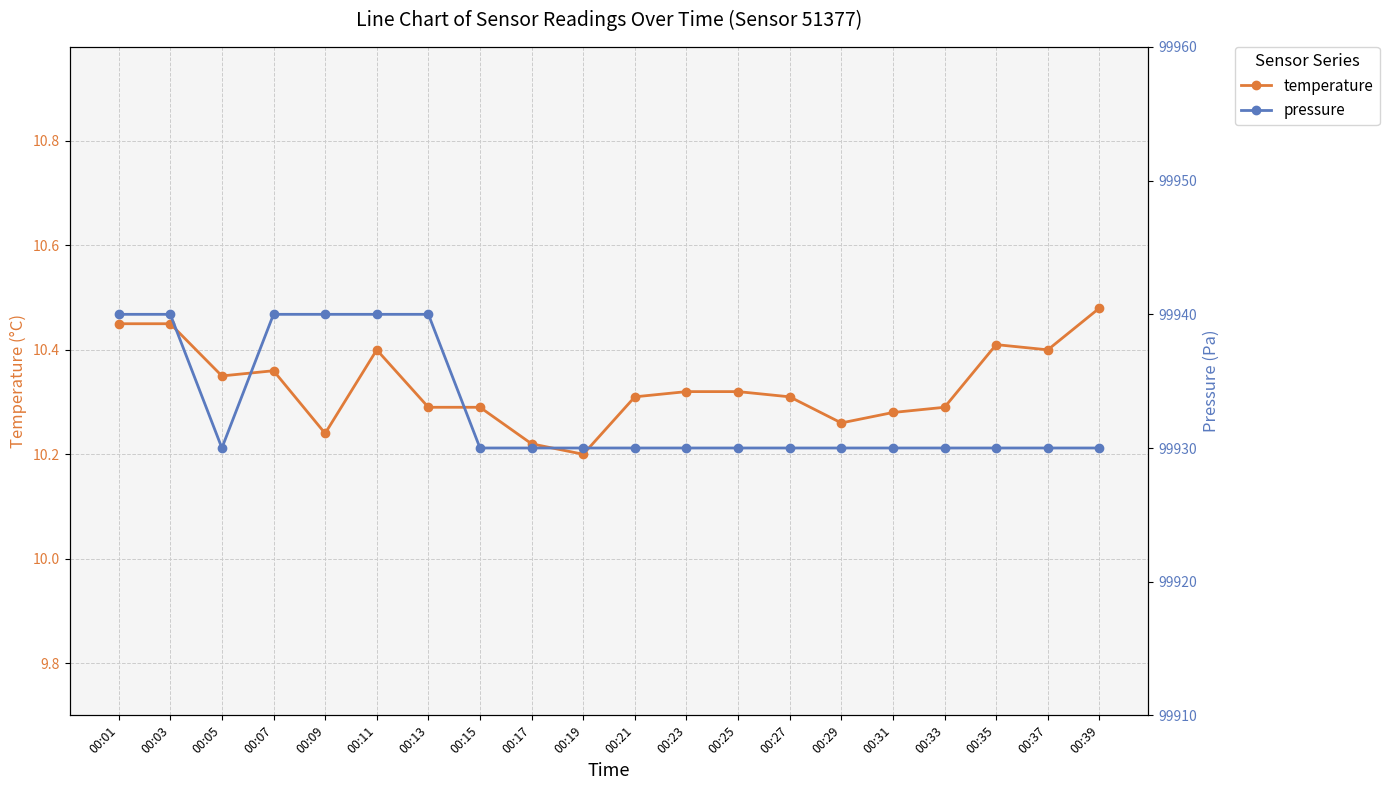

True or false: pressure and temperature cross at least once.

False